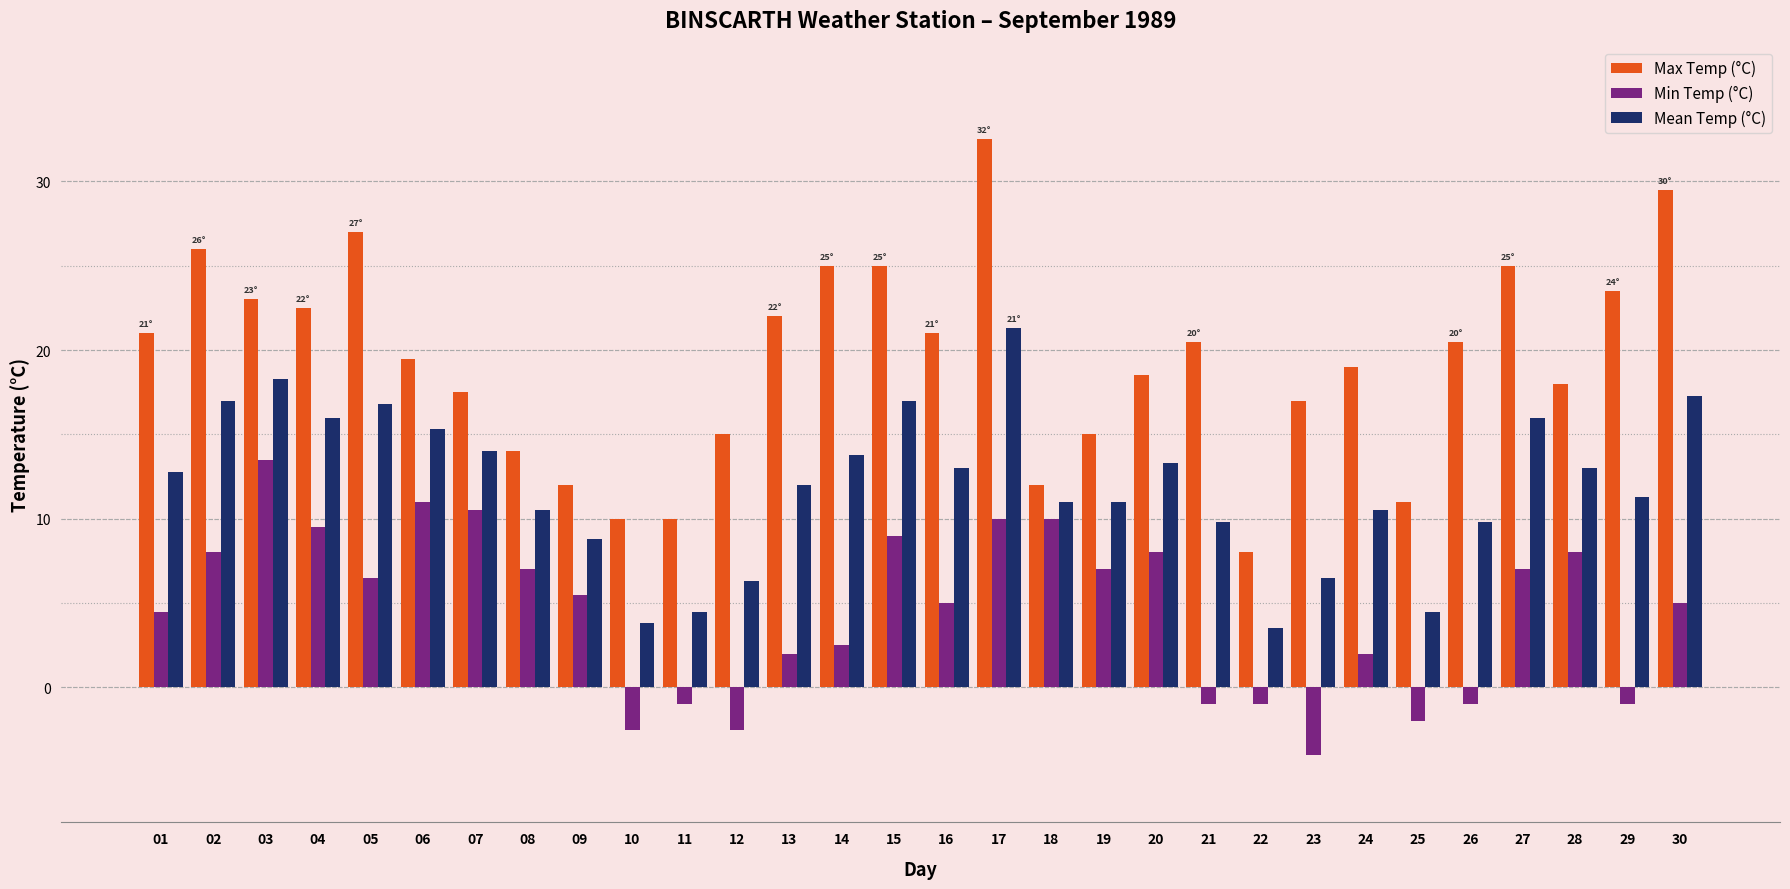

Is the value of Min Temp (°C) at 20 greater than the value of Mean Temp (°C) at 29?

No